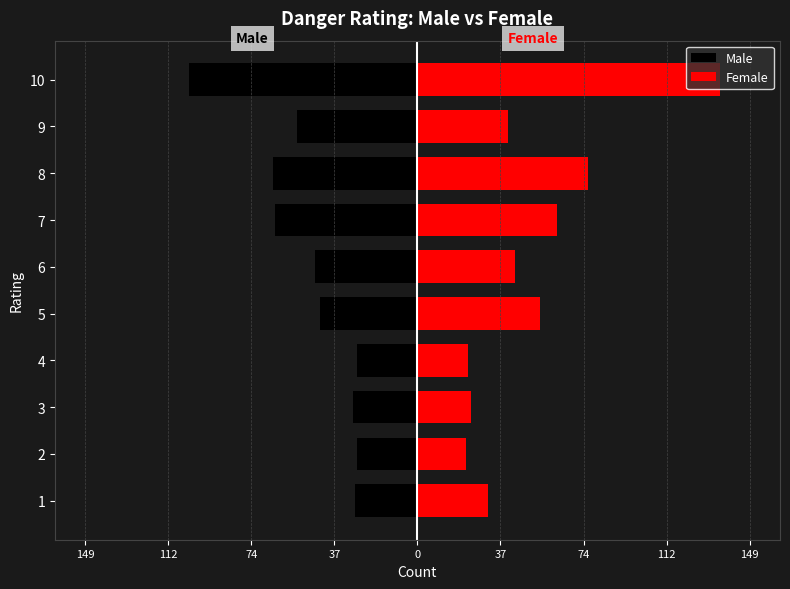

What is the spread (max minus min) of values at 74?

53